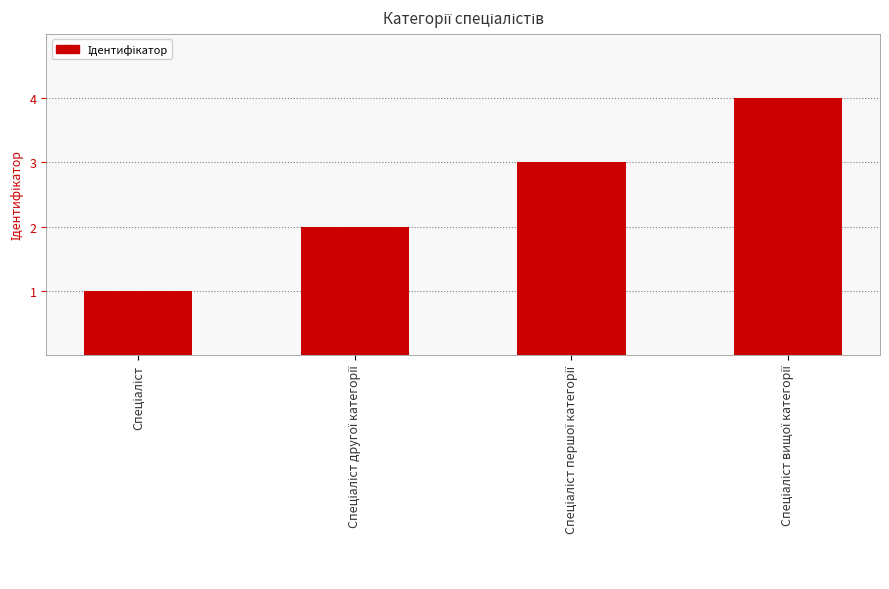

What is the sum of all values?

10